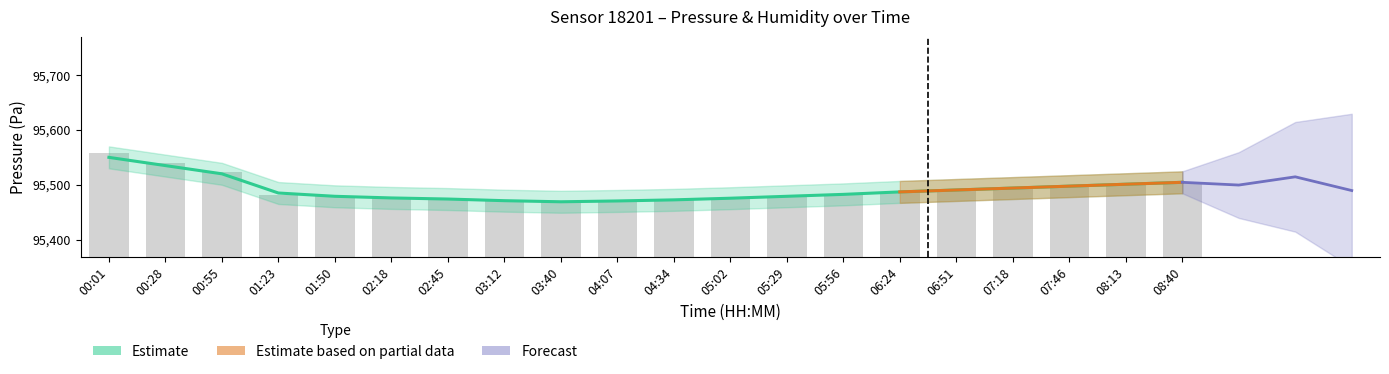

Read the value at 00:55.

95523.3